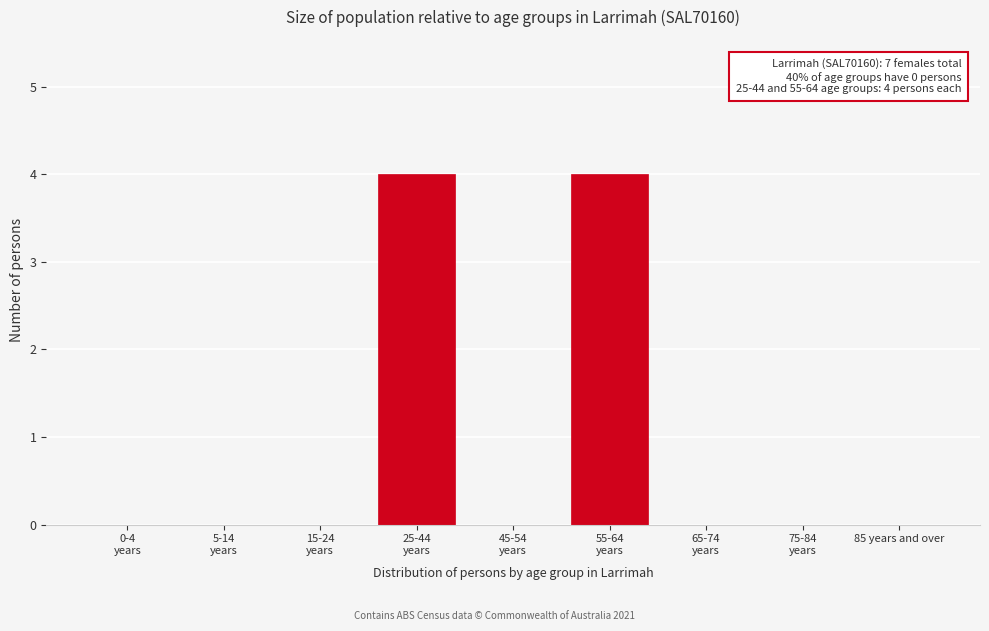

What is the sum of all values?

8